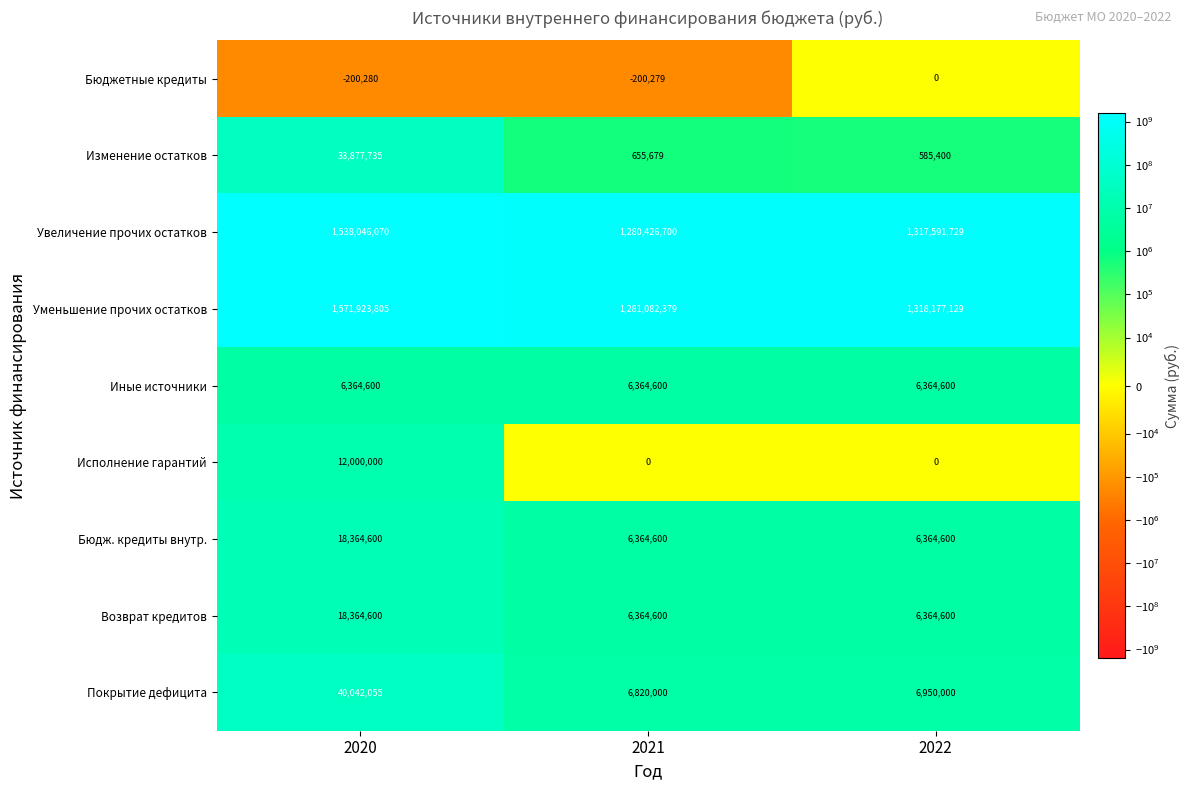

What is the difference between the Бюджетные кредиты values at 2022 and 2021?

200279